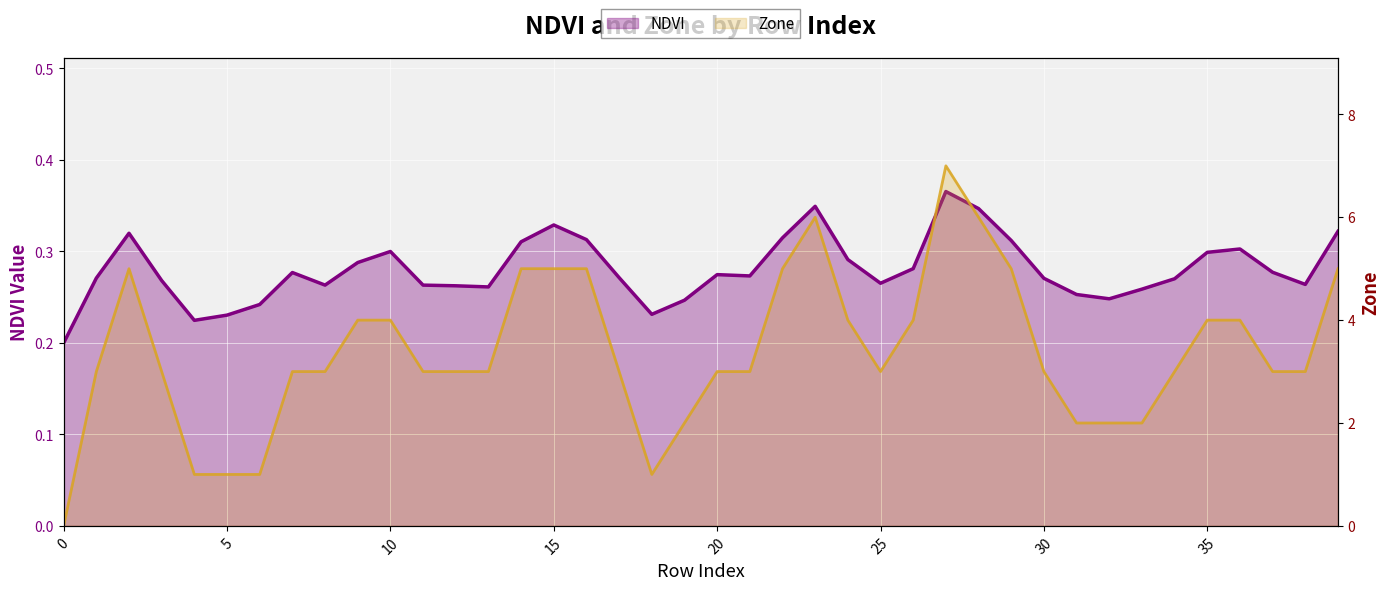

At how many categories does at least one series exceed 2?

31